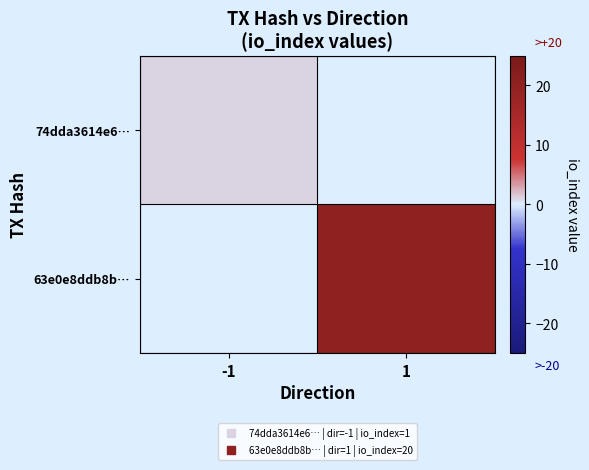

At -1, list the series in order from largest to smallest.

74dda3614e6…, 63e0e8ddb8b…